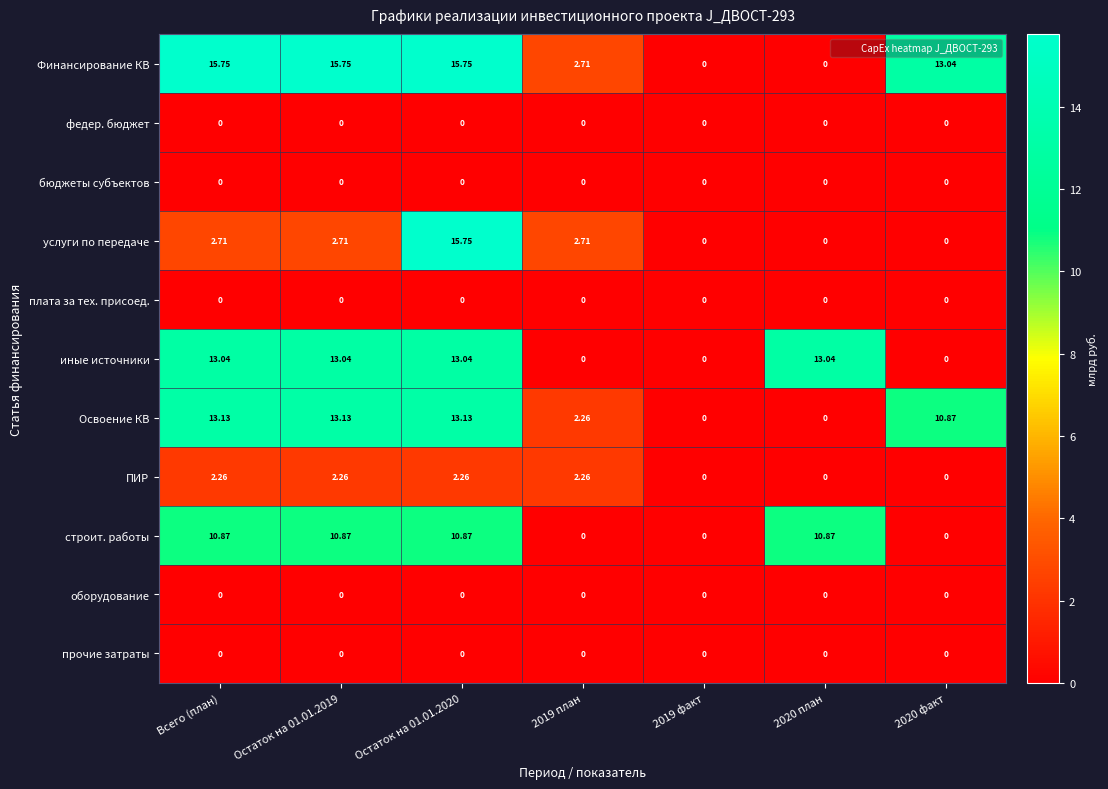

Where does the иные источники series first go above 13?

Всего (план)